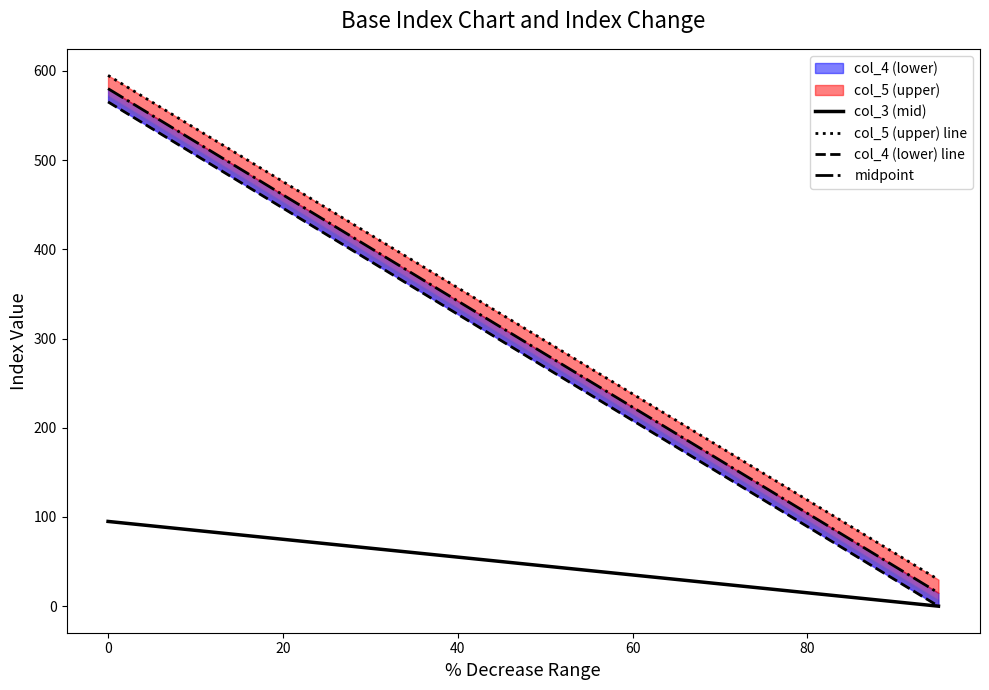

What is the value of the midpoint point at the 1st from the left?

580.1